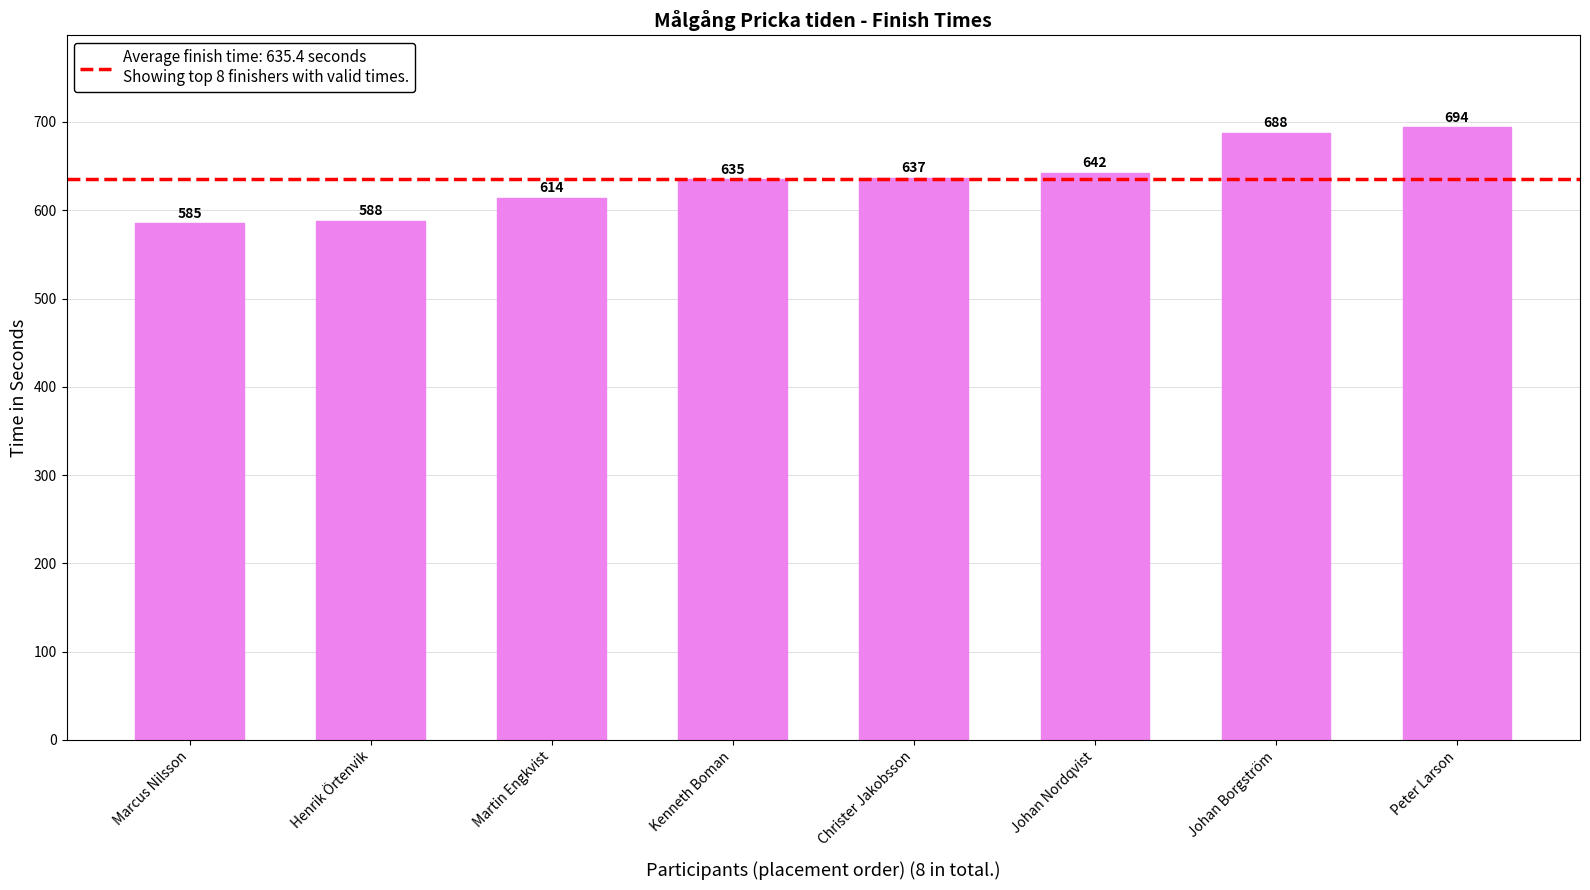

What is the label of the 5th bar from the right?

Kenneth Boman